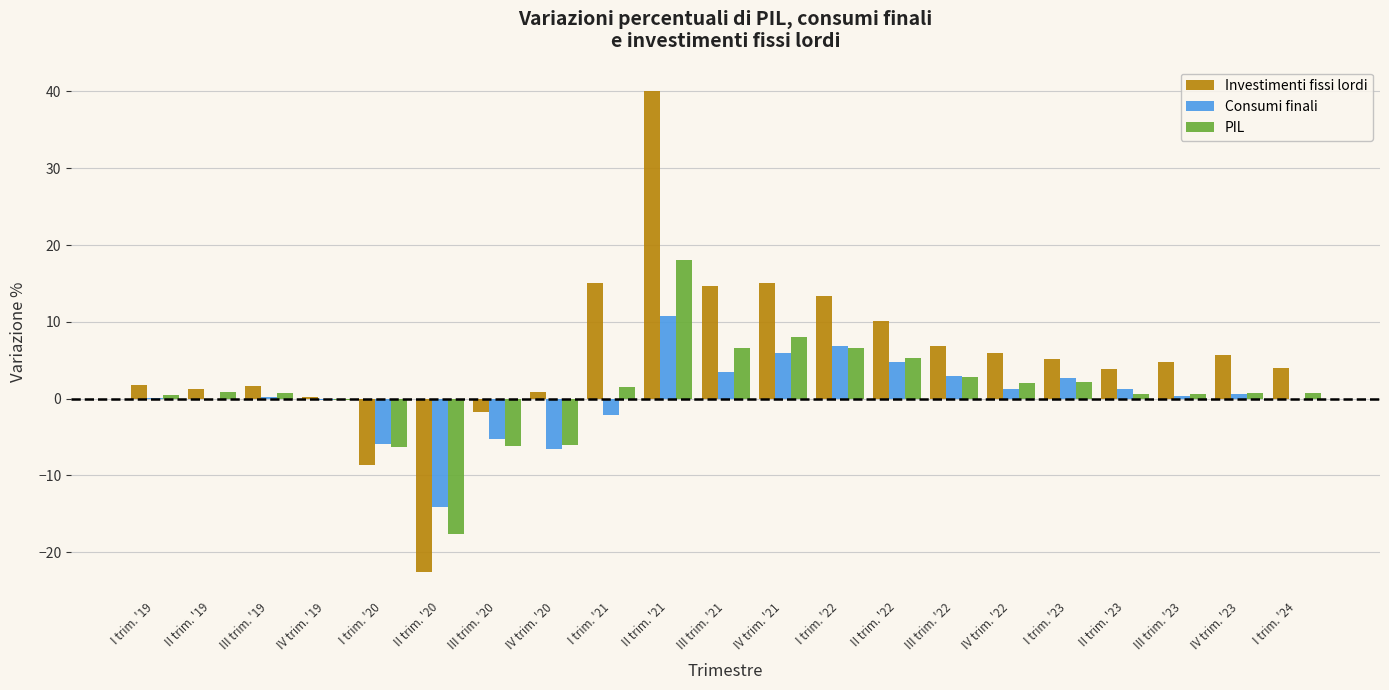

What is the total value across all series at III trim. '22?

12.7